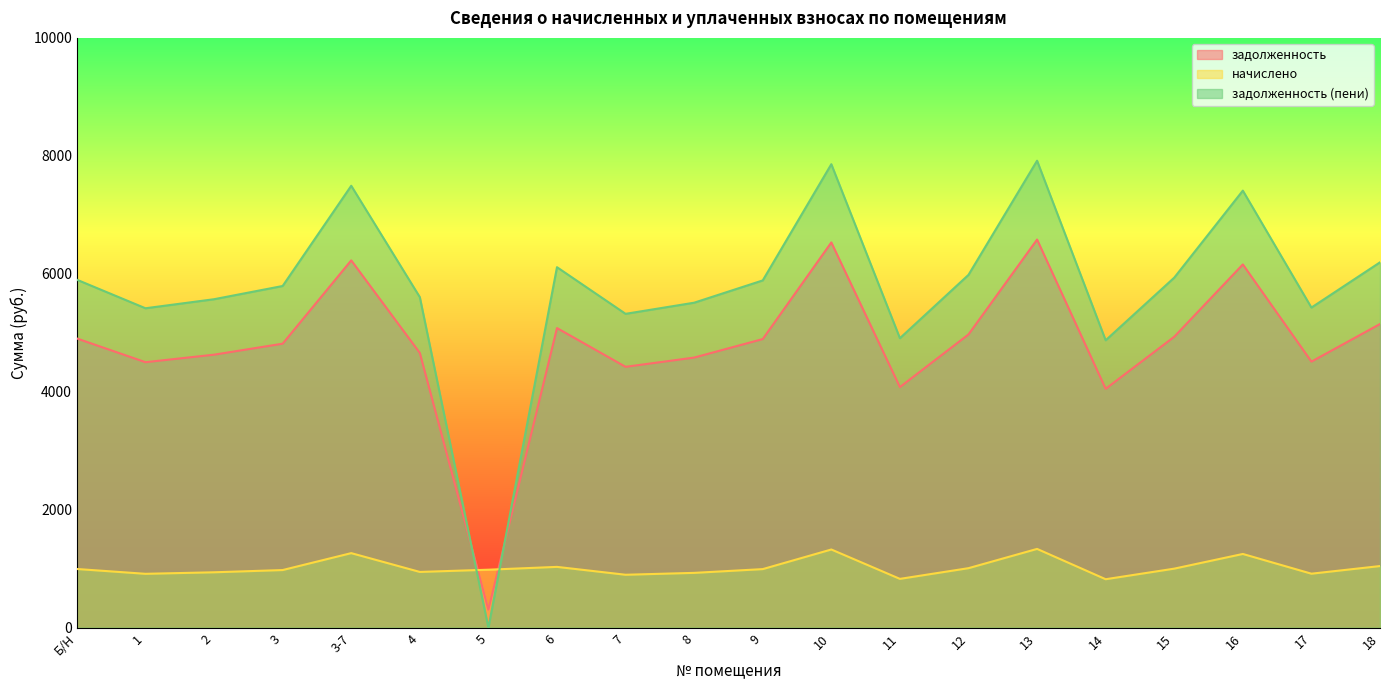

Where is the first local minimum for начислено?

1